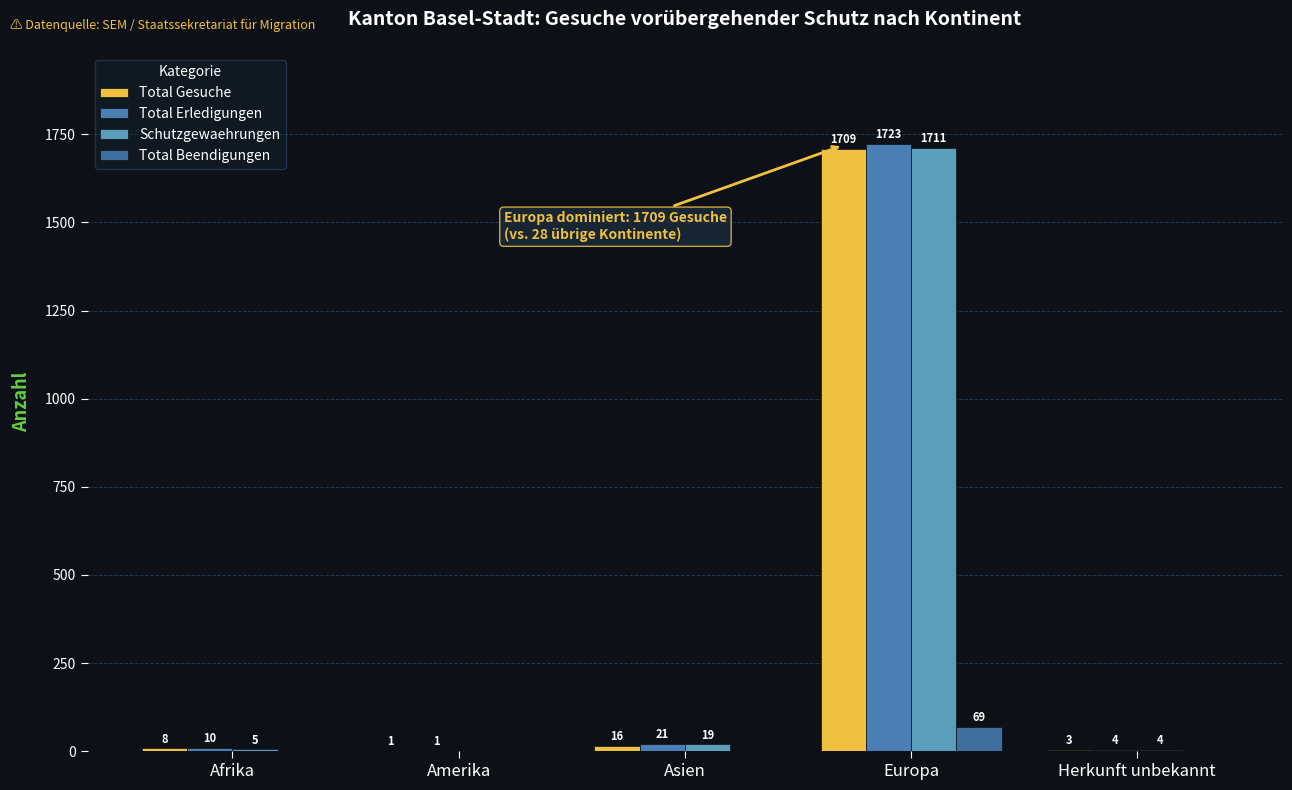

At which category is the sum across all series the highest?

Europa